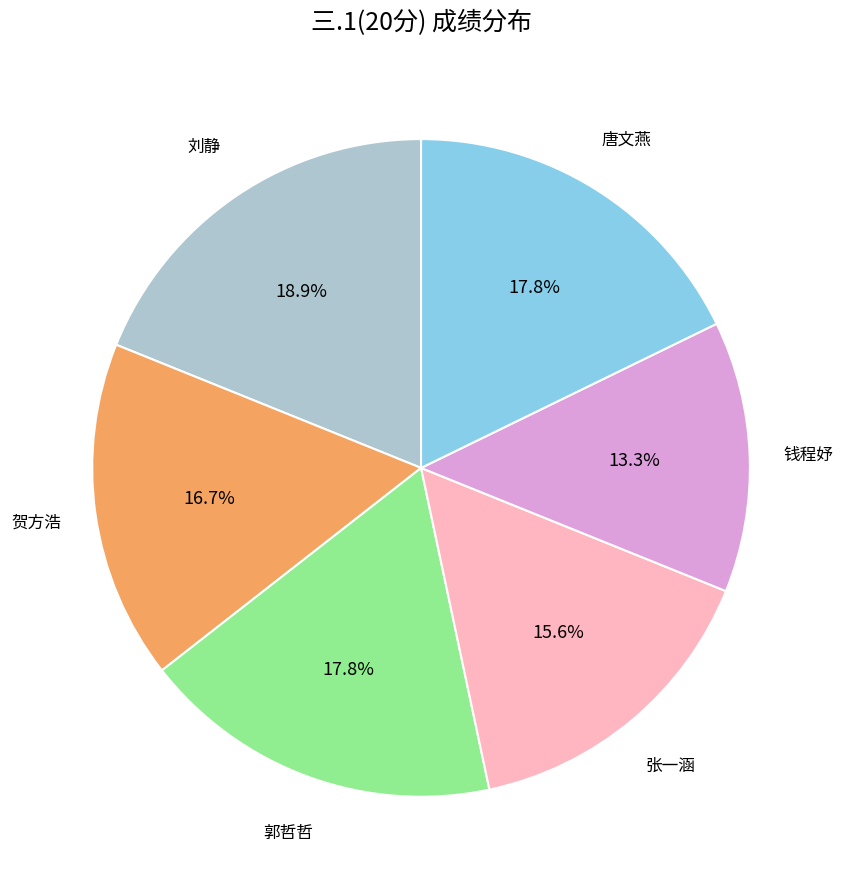

Does any single category account for the majority?

No